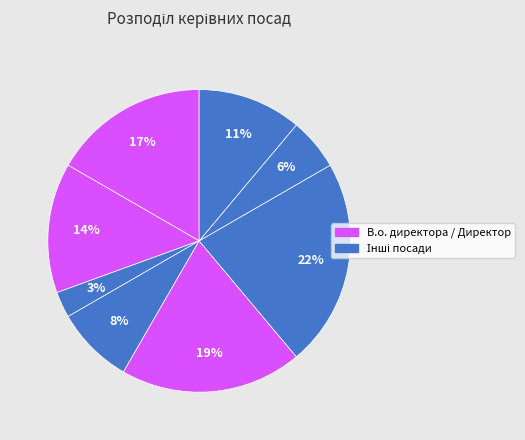

How many segments does this pie chart have?

8